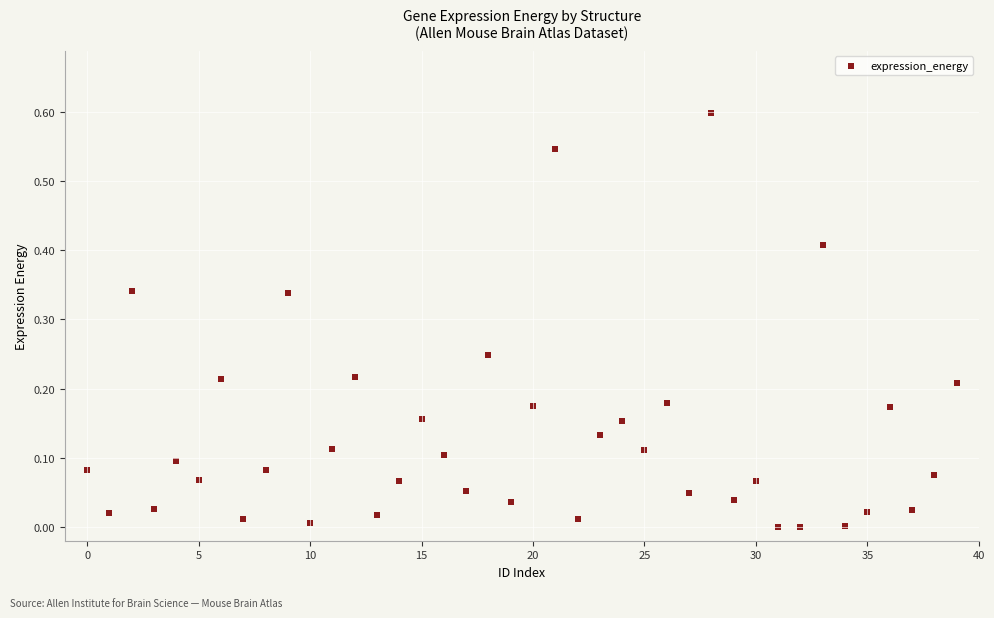

What is the range of Y values (max minus min)?

0.6